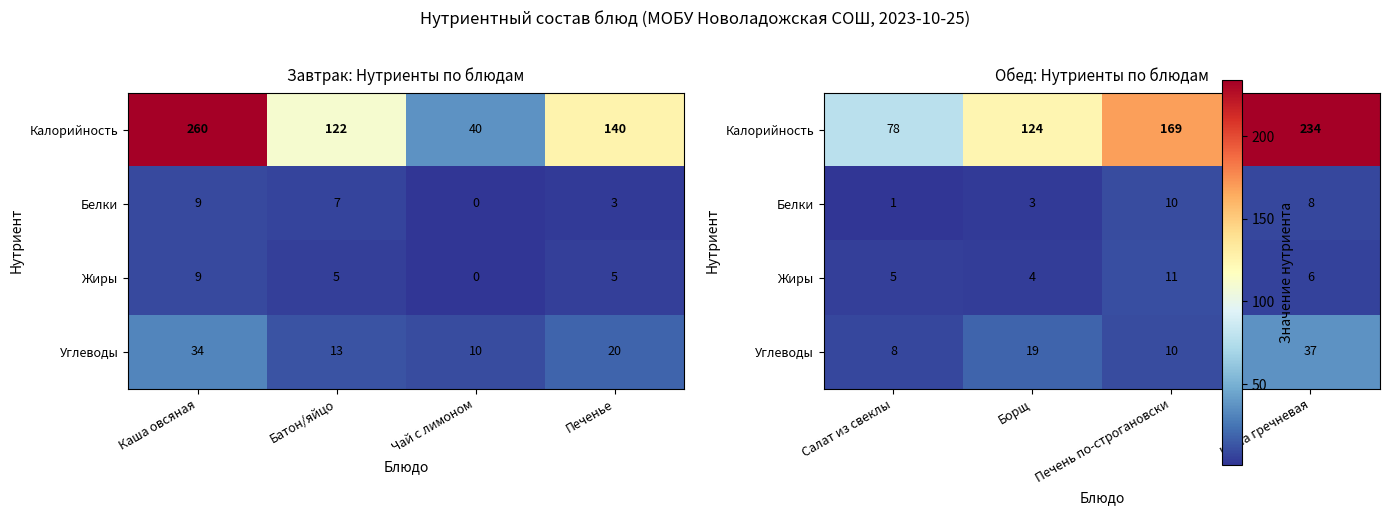

Is the value of Калорийность at Салат из свеклы greater than the value of Жиры at Салат из свеклы?

Yes